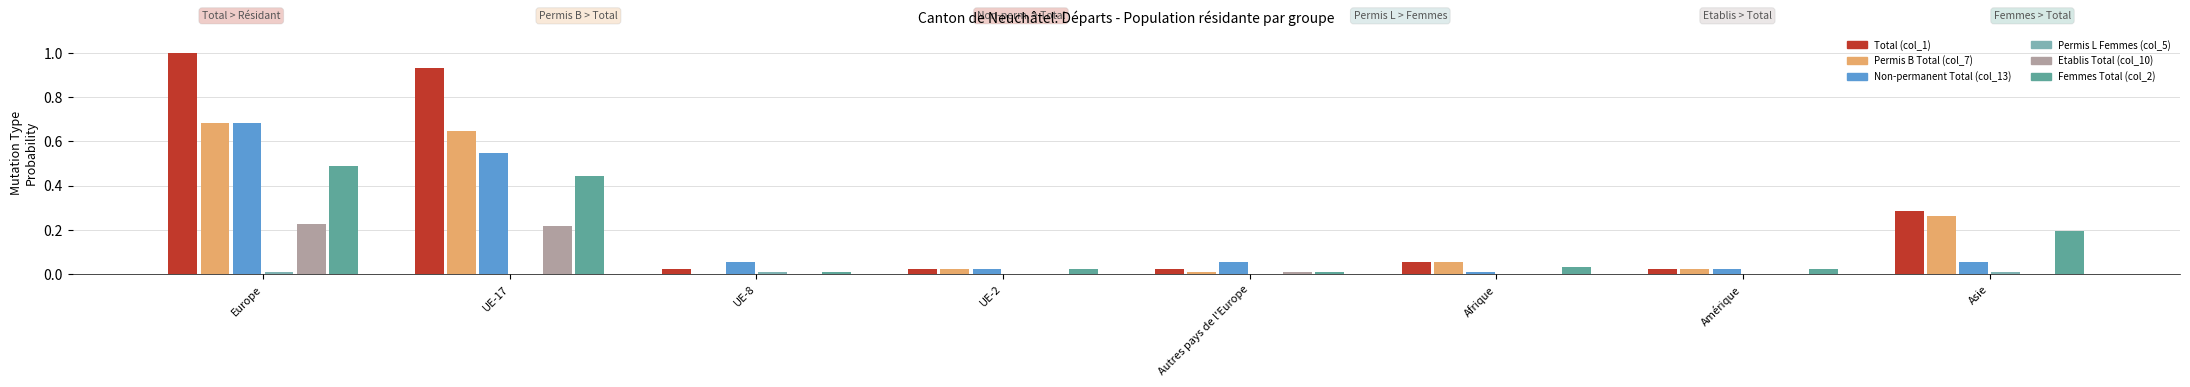

At which category is the sum across all series the highest?

Europe